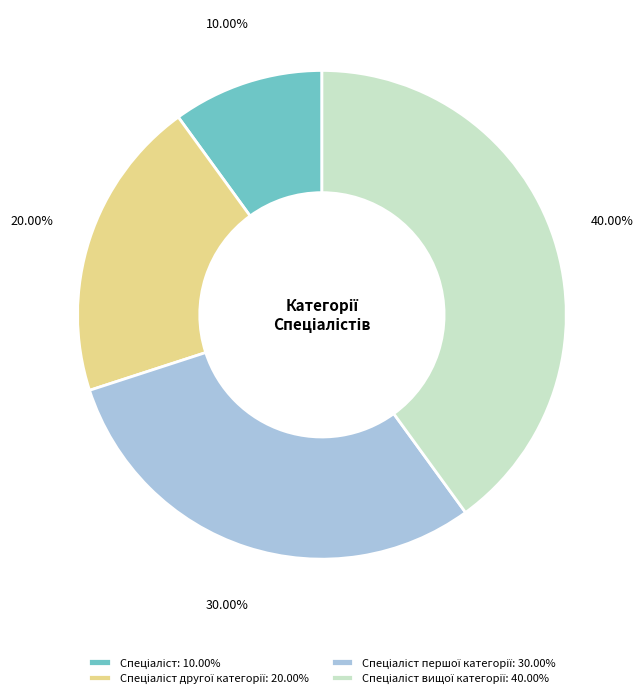

Does any single category account for the majority?

No